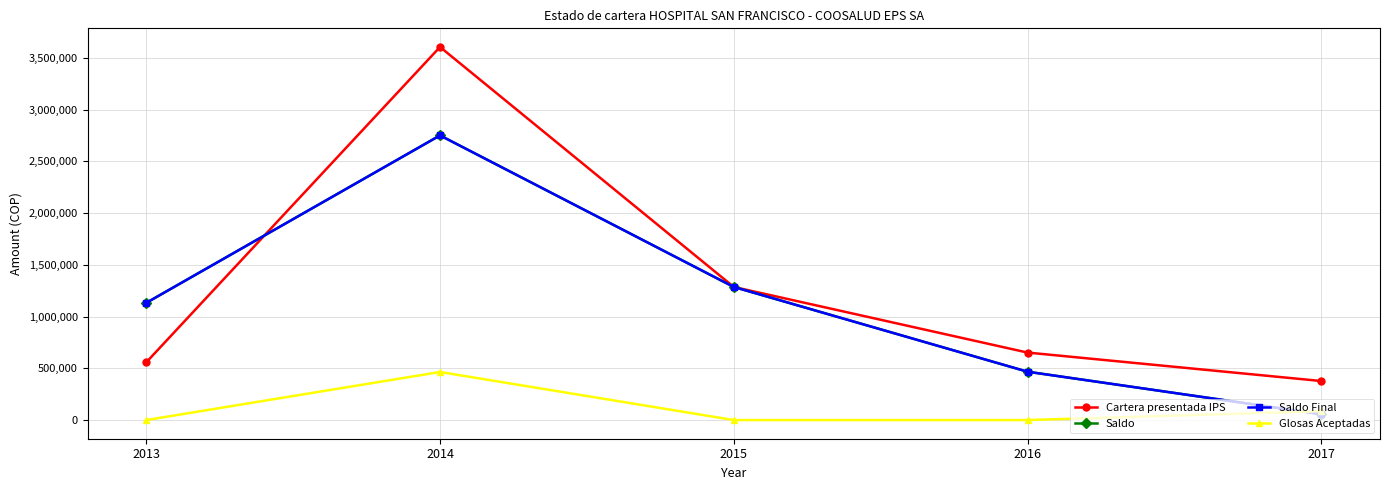

List the series in order of their peak value, lowest first.

Glosas Aceptadas, Saldo, Saldo Final, Cartera presentada IPS